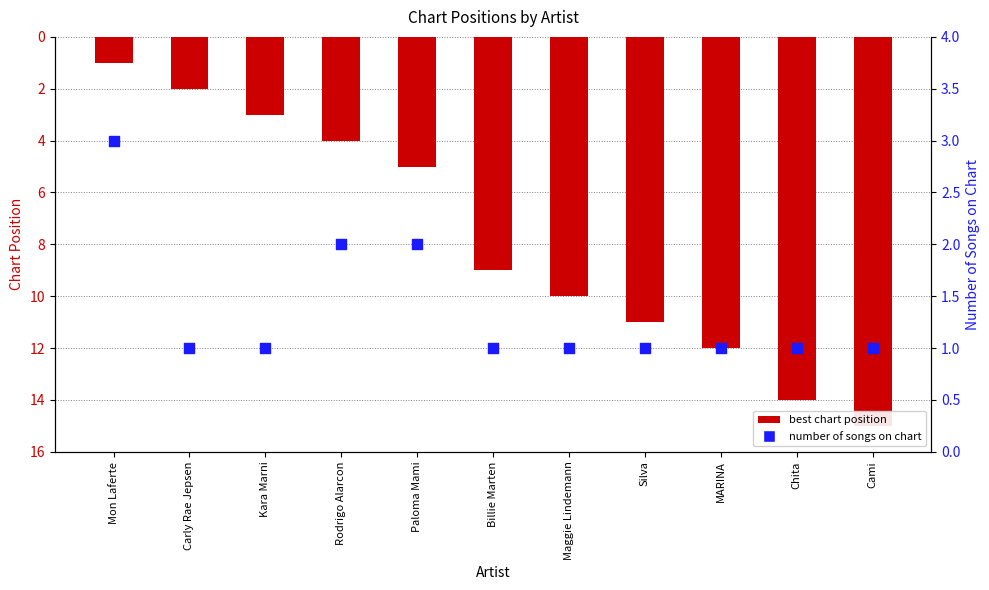

At how many categories does at least one series exceed 11?

3